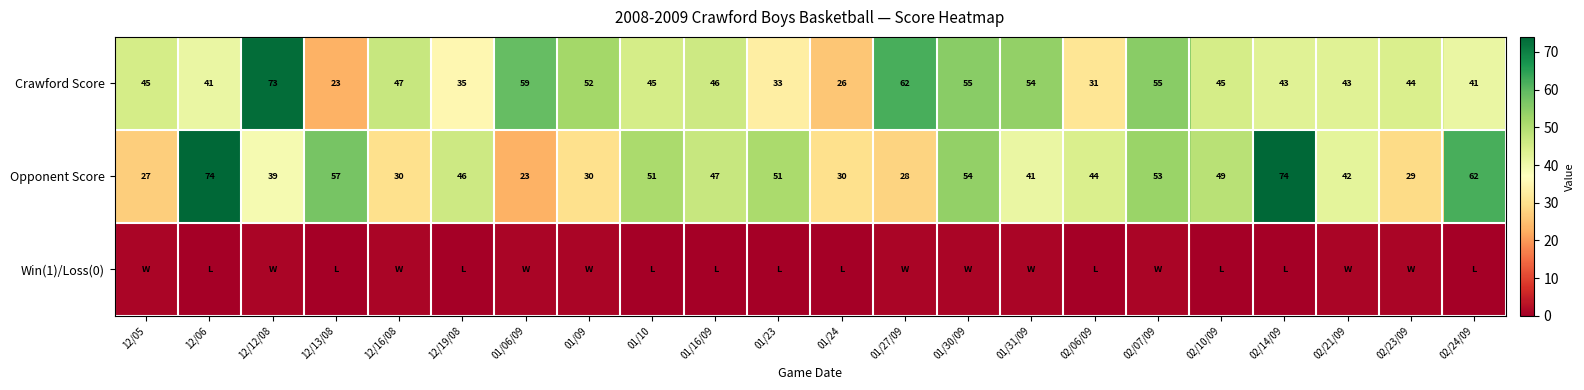

What is the difference between the maximum and minimum values in the Opponent Score series?

51